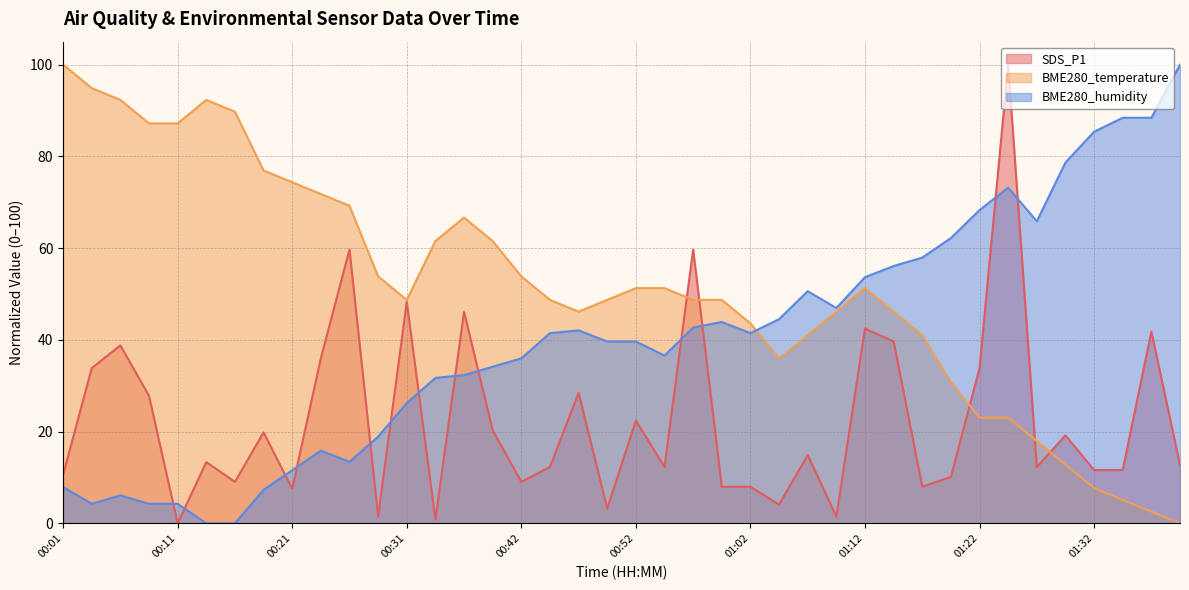

Reading left to right, what are all the values shown in this chart?

SDS_P1: 00:01=10.6	00:04=33.8	00:06=38.8	00:09=27.8	00:11=0.0	00:14=13.4	00:16=9.1	00:19=19.8	00:21=7.5	00:24=36.0	00:26=59.7	00:29=1.5	00:31=48.3	00:34=0.9	00:37=46.1	00:39=20.3	00:42=9.1	00:44=12.3	00:47=28.4	00:49=3.2	00:52=22.4	00:54=12.3	00:57=59.7	00:59=8.0	01:02=8.0	01:04=4.1	01:07=14.9	01:09=1.5	01:12=42.5	01:14=39.7	01:17=8.0	01:19=10.1	01:22=33.8	01:24=100.0	01:27=12.3	01:29=19.2	01:32=11.6	01:34=11.6	01:37=41.8	01:39=12.7
BME280_temperature: 00:01=100.0	00:04=94.9	00:06=92.3	00:09=87.2	00:11=87.2	00:14=92.3	00:16=89.7	00:19=76.9	00:21=74.4	00:24=71.8	00:26=69.2	00:29=53.8	00:31=48.7	00:34=61.5	00:37=66.7	00:39=61.5	00:42=53.8	00:44=48.7	00:47=46.2	00:49=48.7	00:52=51.3	00:54=51.3	00:57=48.7	00:59=48.7	01:02=43.6	01:04=35.9	01:07=41.0	01:09=46.2	01:12=51.3	01:14=46.2	01:17=41.0	01:19=30.8	01:22=23.1	01:24=23.1	01:27=17.9	01:29=12.8	01:32=7.7	01:34=5.1	01:37=2.6	01:39=0.0
BME280_humidity: 00:01=7.9	00:04=4.3	00:06=6.1	00:09=4.3	00:11=4.3	00:14=0.0	00:16=0.0	00:19=7.3	00:21=11.6	00:24=15.9	00:26=13.4	00:29=18.9	00:31=26.2	00:34=31.7	00:37=32.3	00:39=34.1	00:42=36.0	00:44=41.5	00:47=42.1	00:49=39.6	00:52=39.6	00:54=36.6	00:57=42.7	00:59=43.9	01:02=41.5	01:04=44.5	01:07=50.6	01:09=47.0	01:12=53.7	01:14=56.1	01:17=57.9	01:19=62.2	01:22=68.3	01:24=73.2	01:27=65.9	01:29=78.7	01:32=85.4	01:34=88.4	01:37=88.4	01:39=100.0